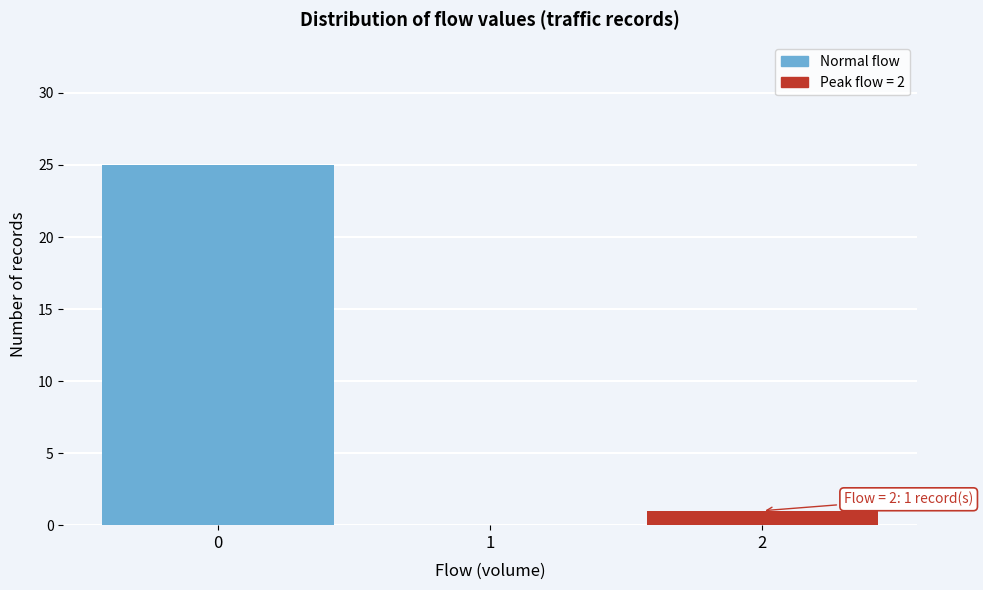

Which range on the x-axis has the tallest bar?

-0.5 to 0.5